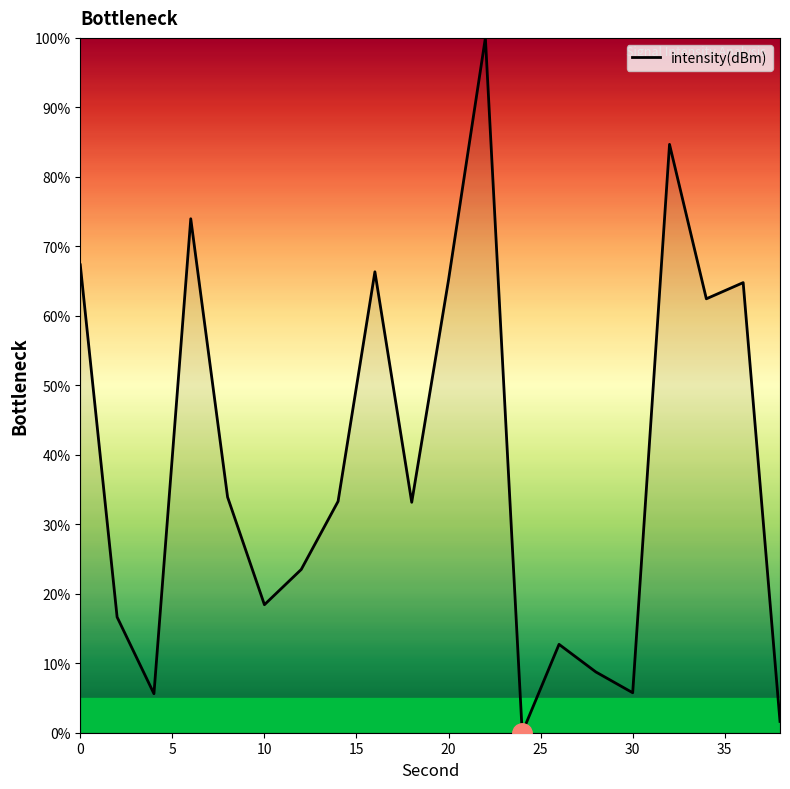

What is the greatest value displayed?

100.0